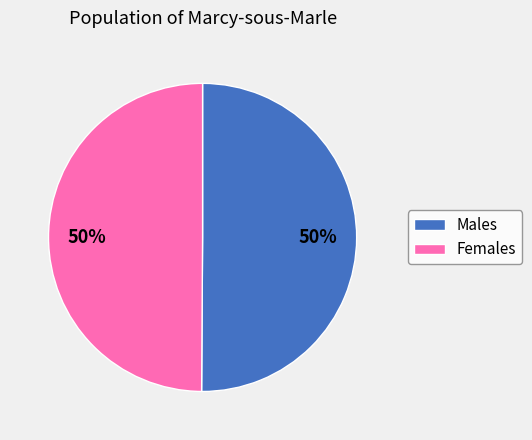

Count the number of slices in the pie.

2